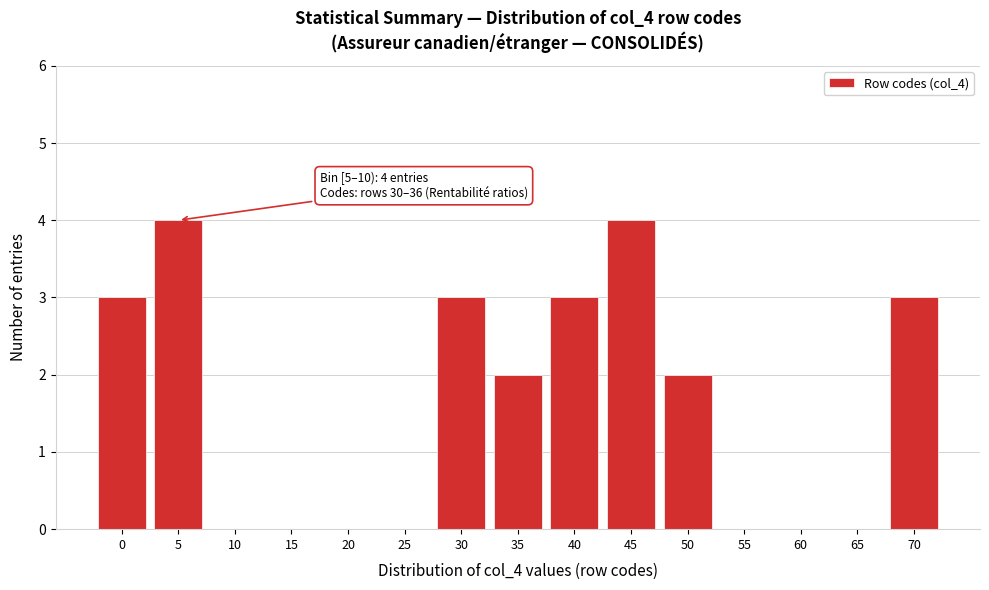

Reading left to right, extract all data points from this chart.

0=3	5=4	10=0	15=0	20=0	25=0	30=3	35=2	40=3	45=4	50=2	55=0	60=0	65=0	70=3